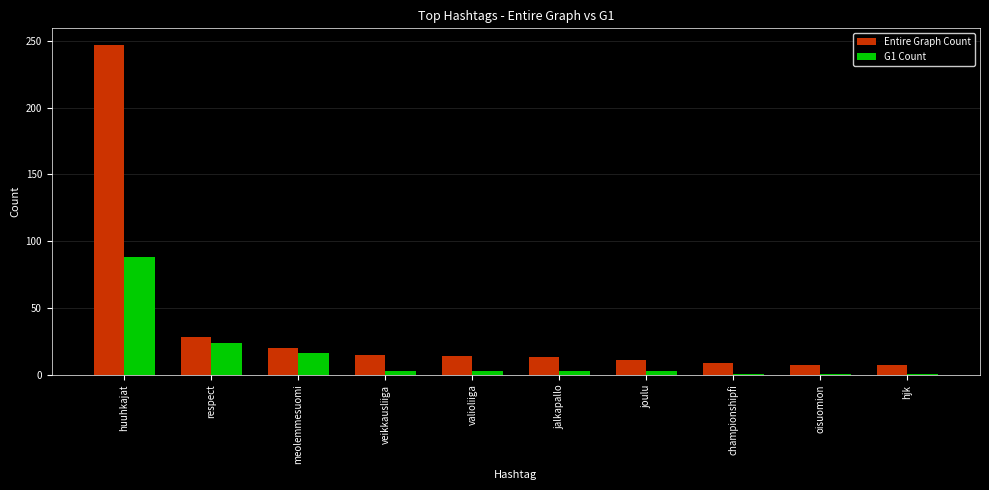

What is the difference between the maximum and minimum values in the G1 Count series?

87